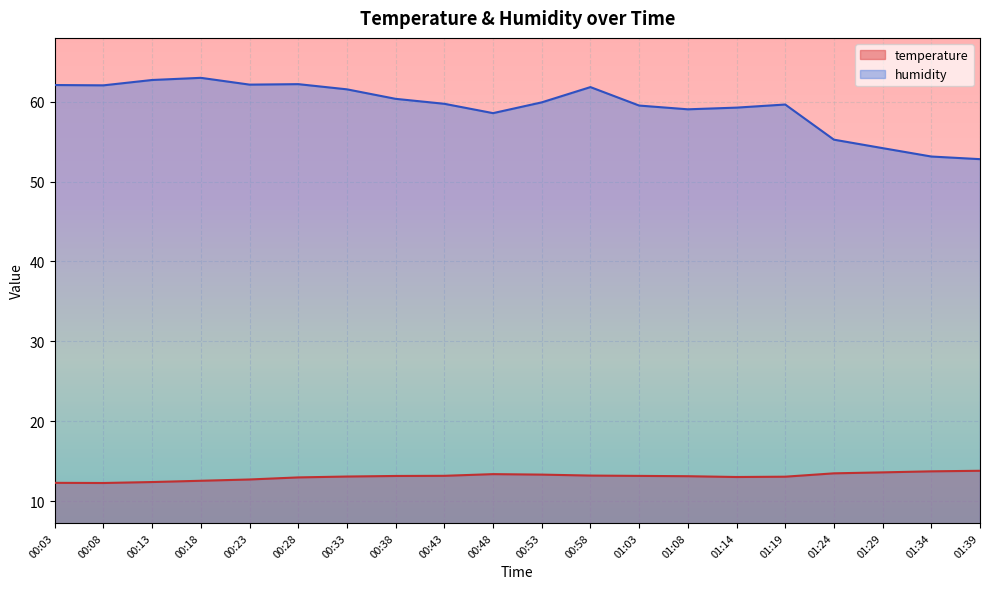

Reading left to right, list all the values displayed in this chart.

temperature: 00:03=12.3	00:08=12.3	00:13=12.4	00:18=12.6	00:23=12.7	00:28=13.0	00:33=13.1	00:38=13.2	00:43=13.2	00:48=13.4	00:53=13.3	00:58=13.2	01:03=13.2	01:08=13.1	01:14=13.0	01:19=13.1	01:24=13.5	01:29=13.6	01:34=13.7	01:39=13.8
humidity: 00:03=62.1	00:08=62.0	00:13=62.7	00:18=63.0	00:23=62.1	00:28=62.2	00:33=61.5	00:38=60.4	00:43=59.7	00:48=58.6	00:53=59.9	00:58=61.8	01:03=59.5	01:08=59.0	01:14=59.3	01:19=59.6	01:24=55.2	01:29=54.2	01:34=53.1	01:39=52.8